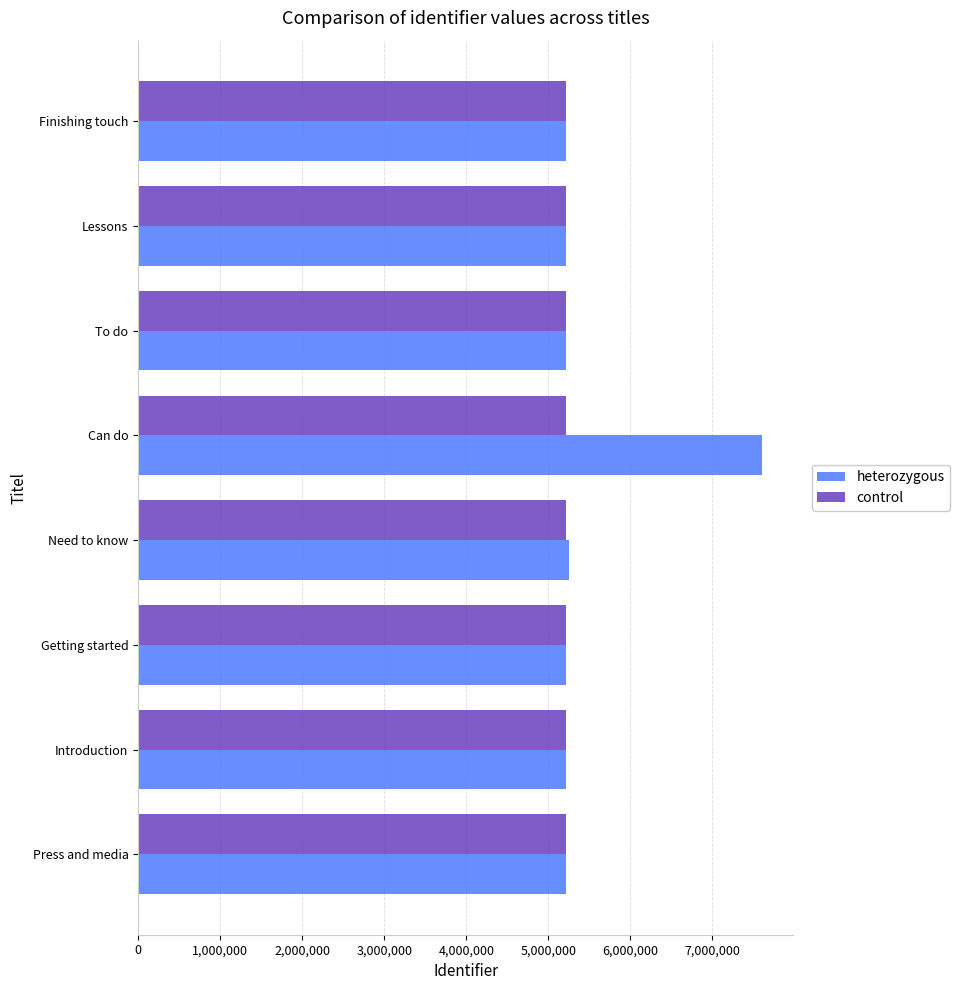

List the series in order of their peak value, lowest first.

control, heterozygous